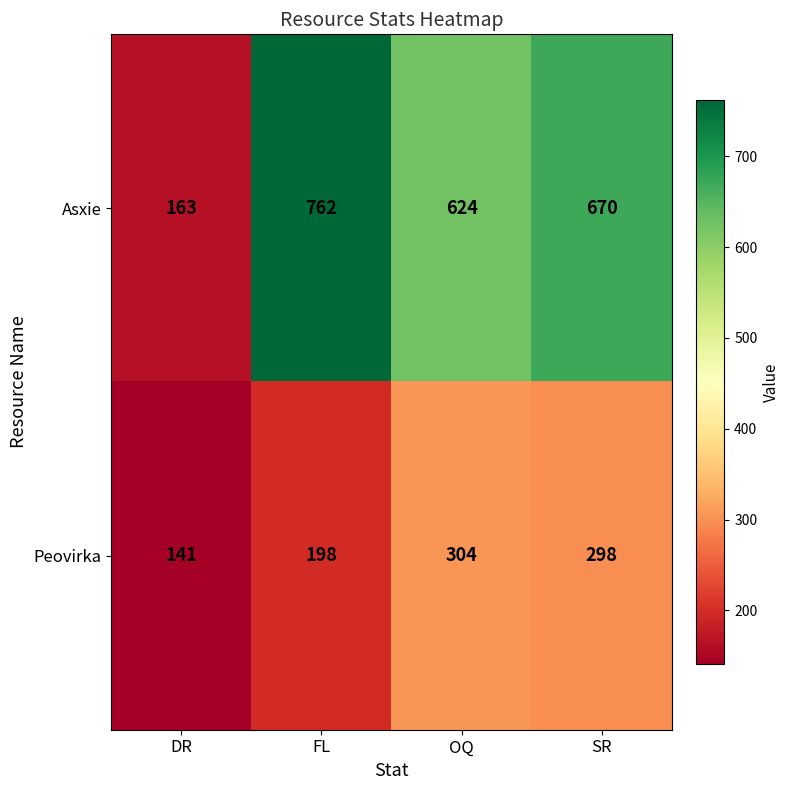

Which series changed the most between OQ and SR?

Asxie